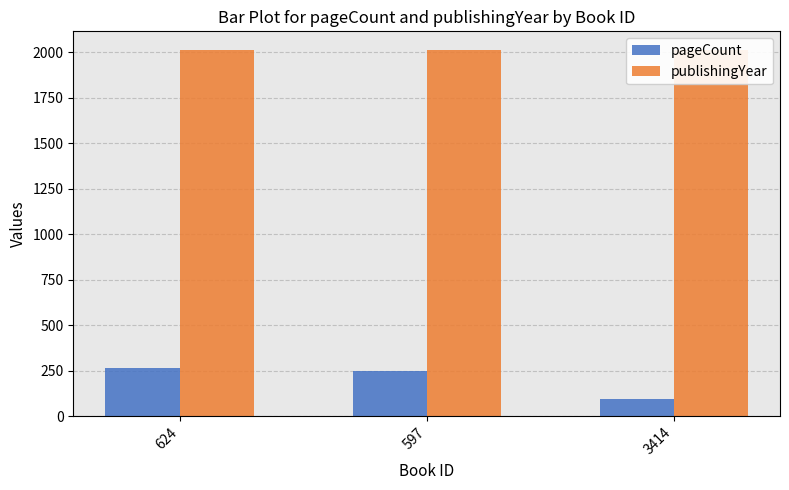

What is the approximate value of publishingYear at 597?

2013